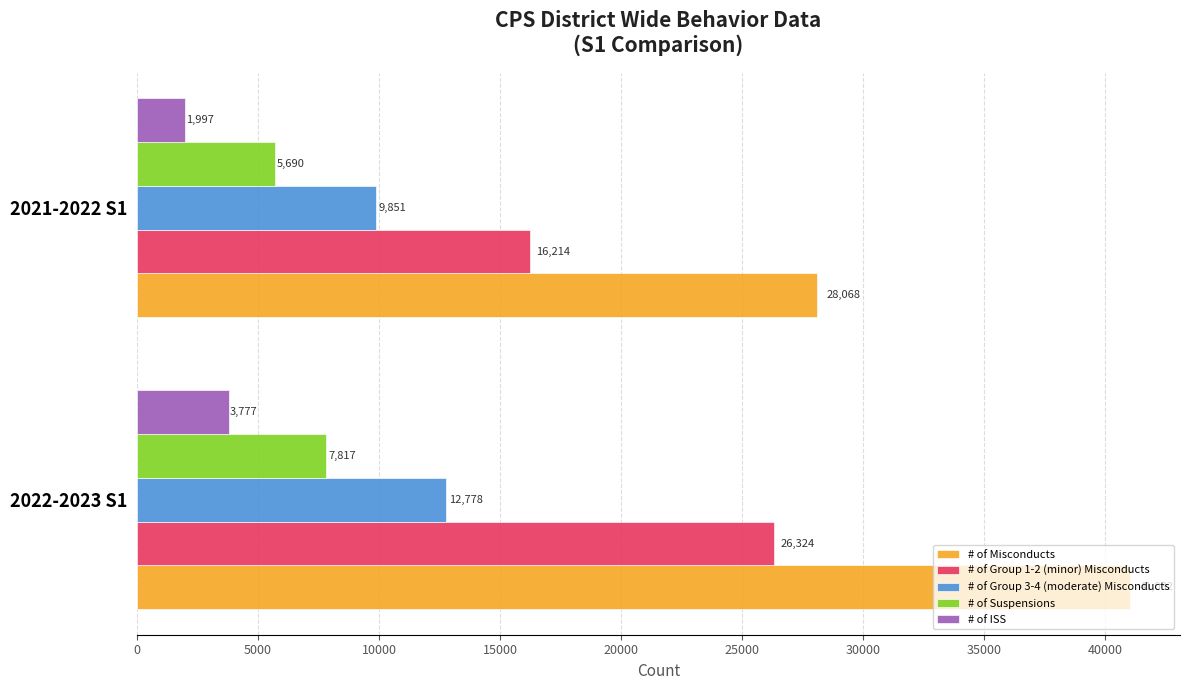

How many values in the # of Suspensions series are below 7817?

1